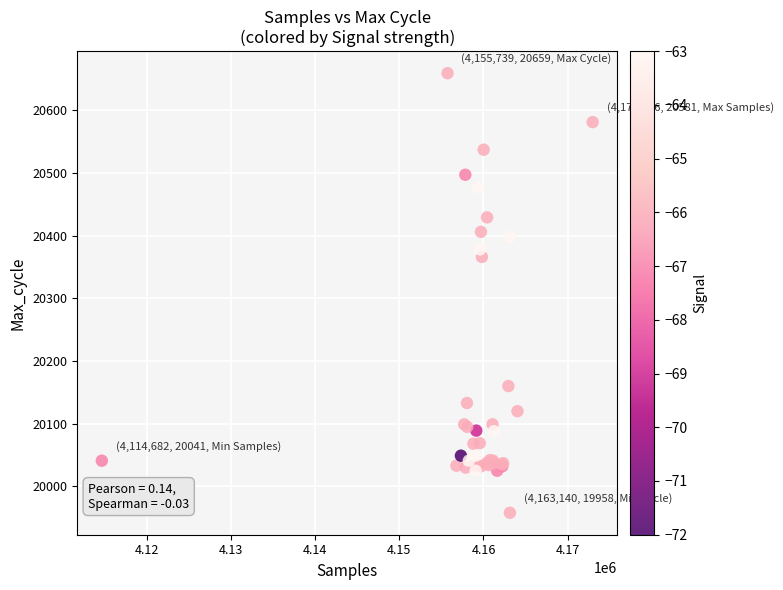

What Y value in the scatter plot is closest to 20308?

20366